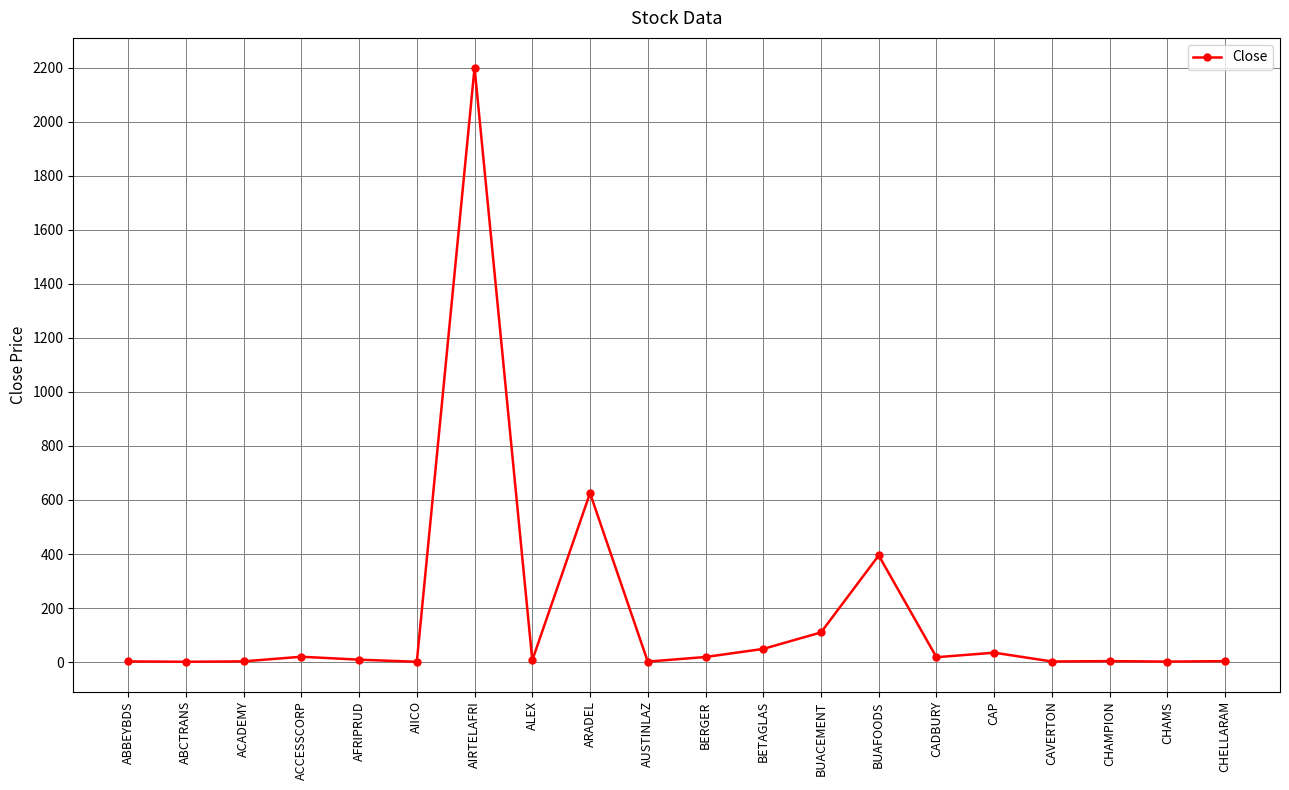

What is the maximum value shown in the chart?

2200.0